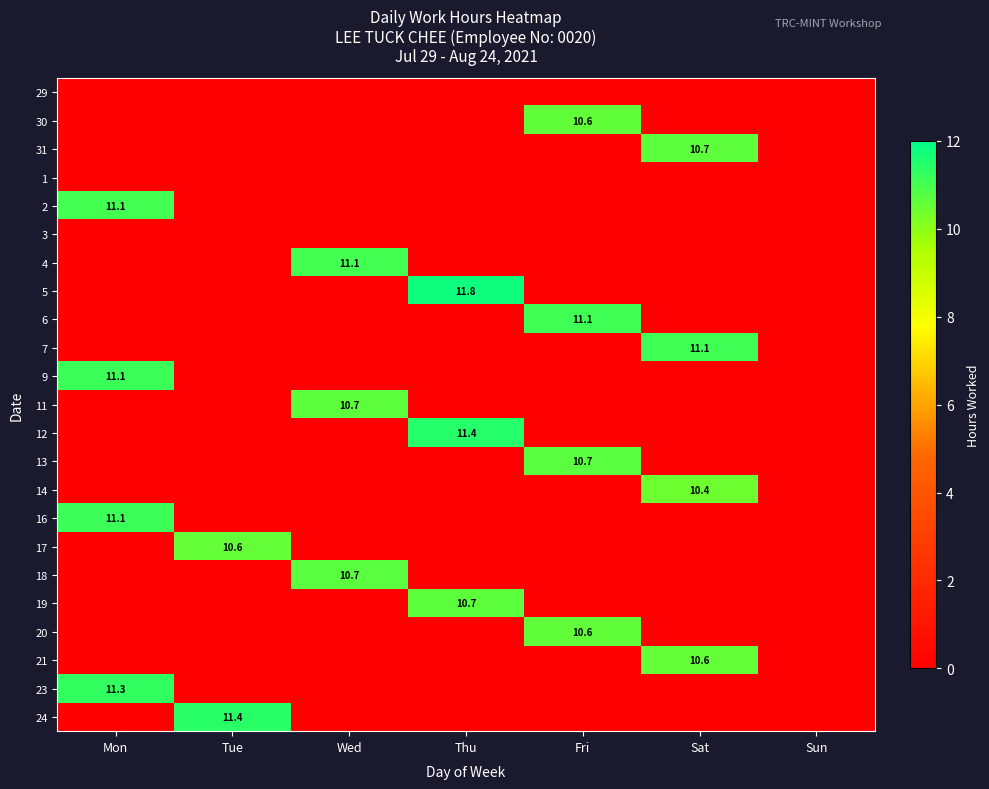

At how many categories does at least one series exceed 2?

6